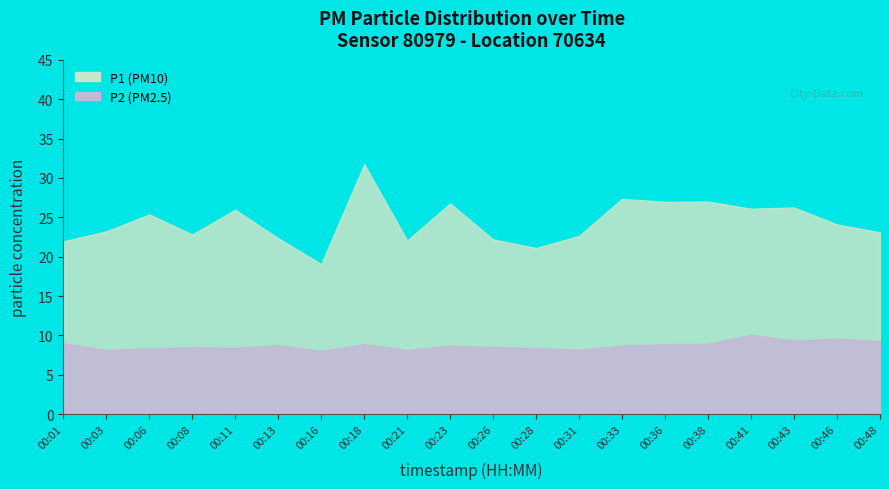

The value of P1 at 00:03 is 23.2. True or false?

True